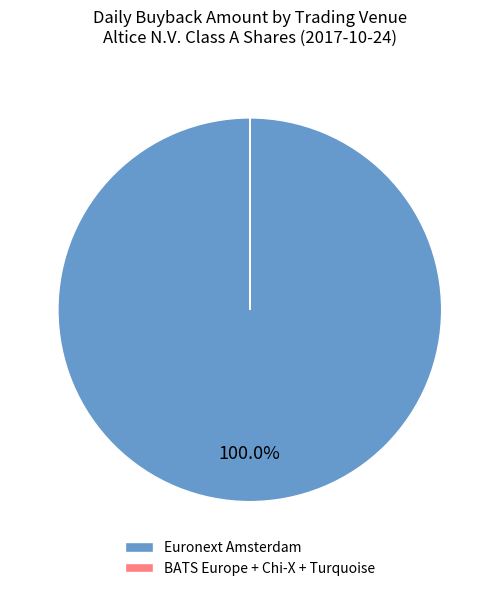

Which category has the biggest portion of the pie?

Euronext Amsterdam